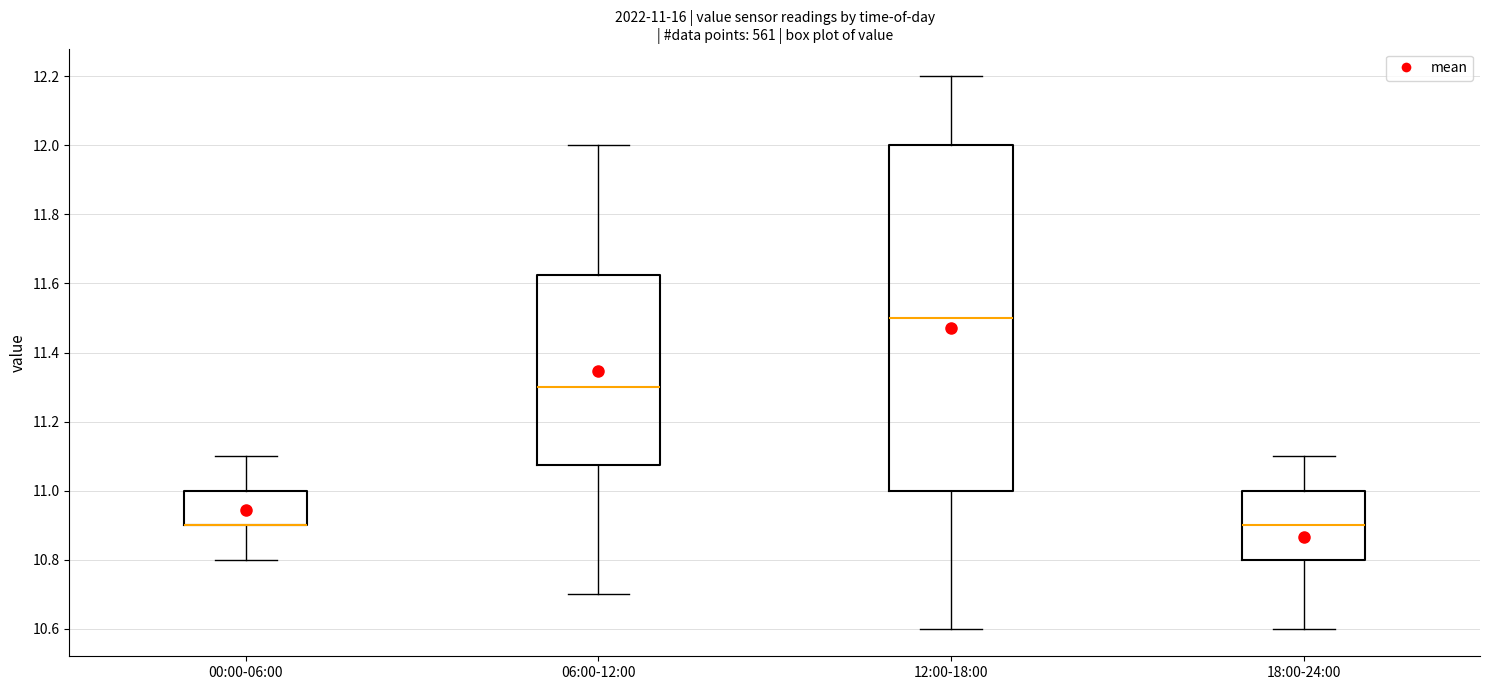

Comparing the boxes themselves (not the whiskers), which one is the tallest?

12:00-18:00